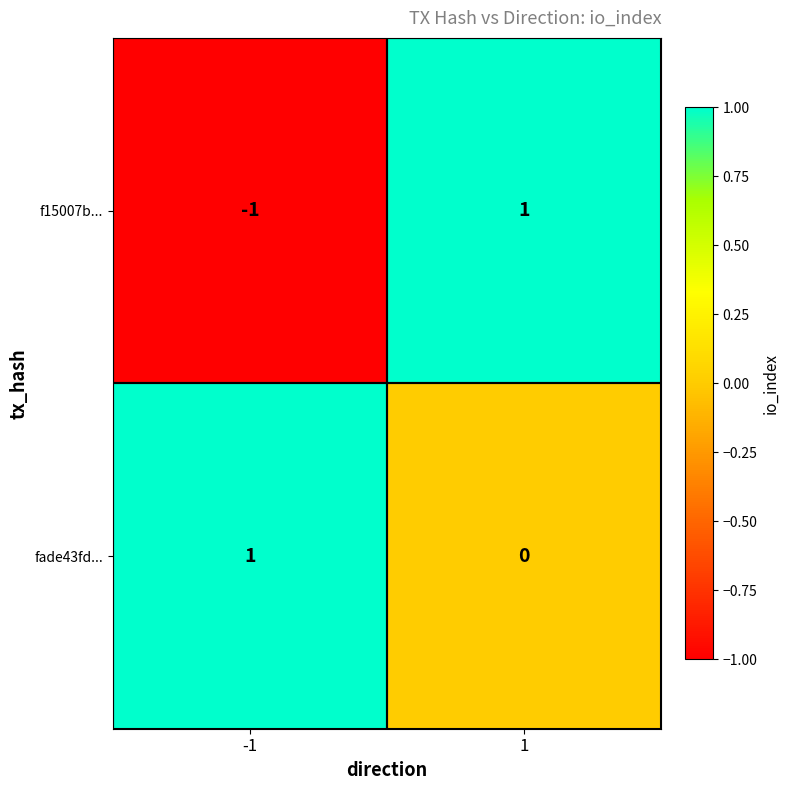

The fade43fd... series shows 1 at -1. True or false?

True